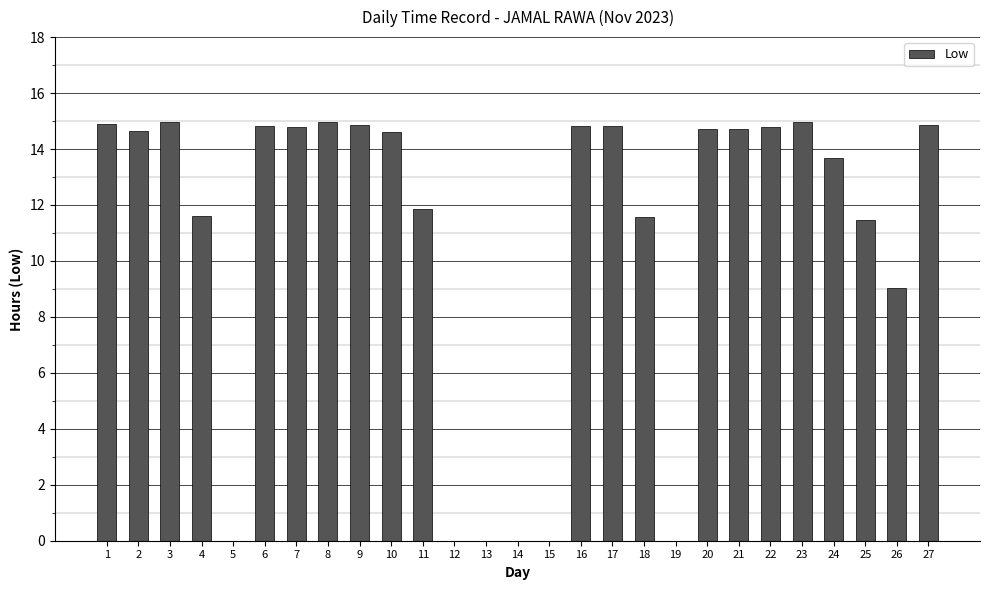

True or false: the data shows 9.0 at 26.

True